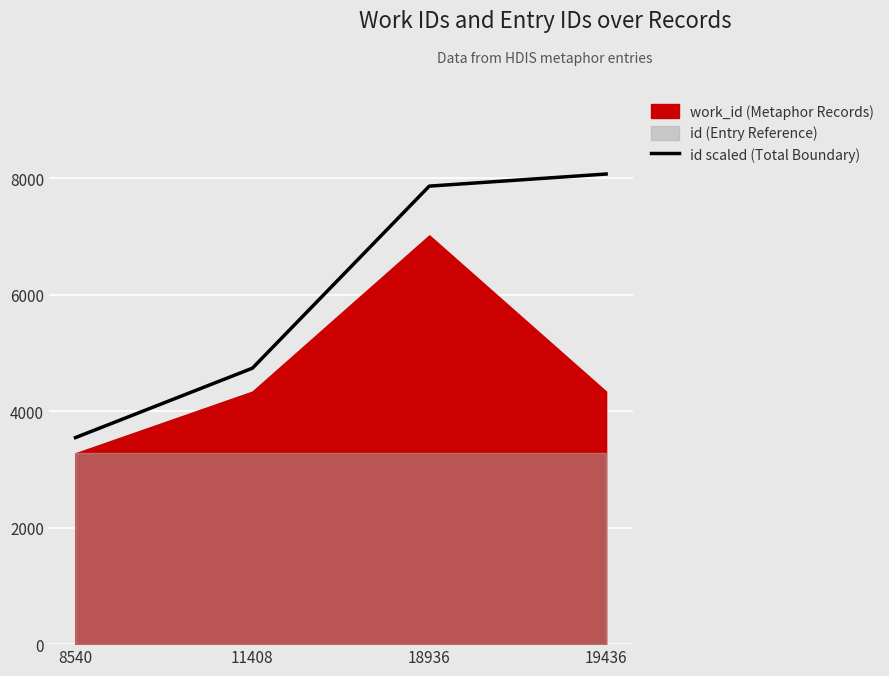

What is the difference between the maximum and minimum values?

4527.1